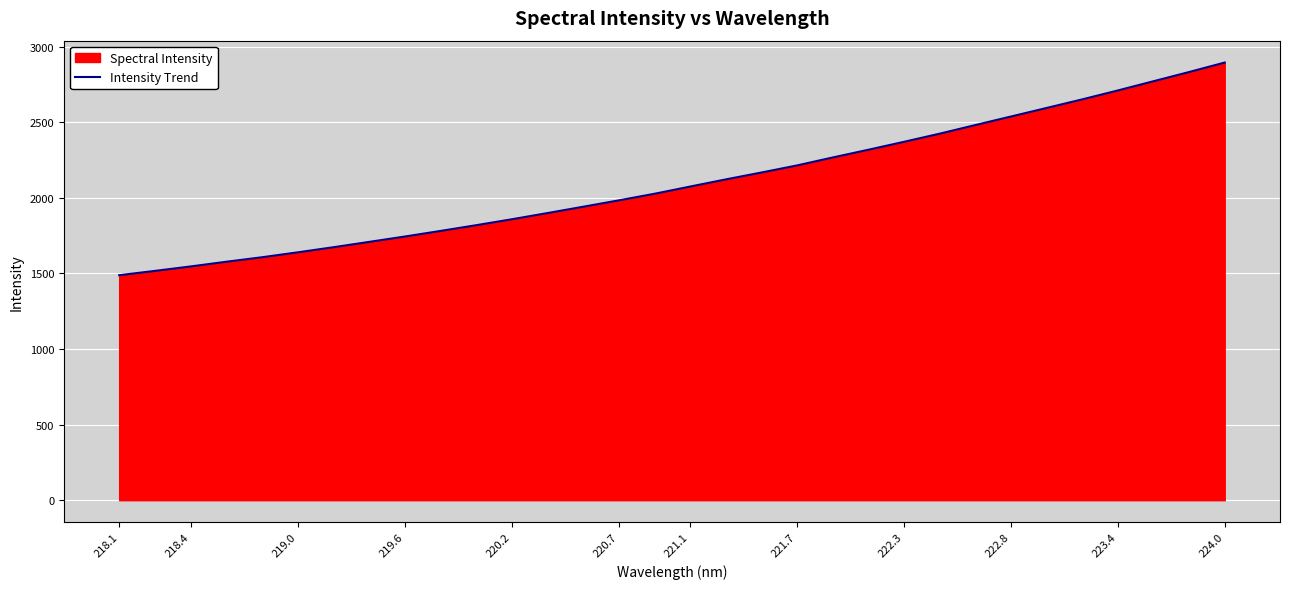

Which category has the lowest value across all series?

218.1